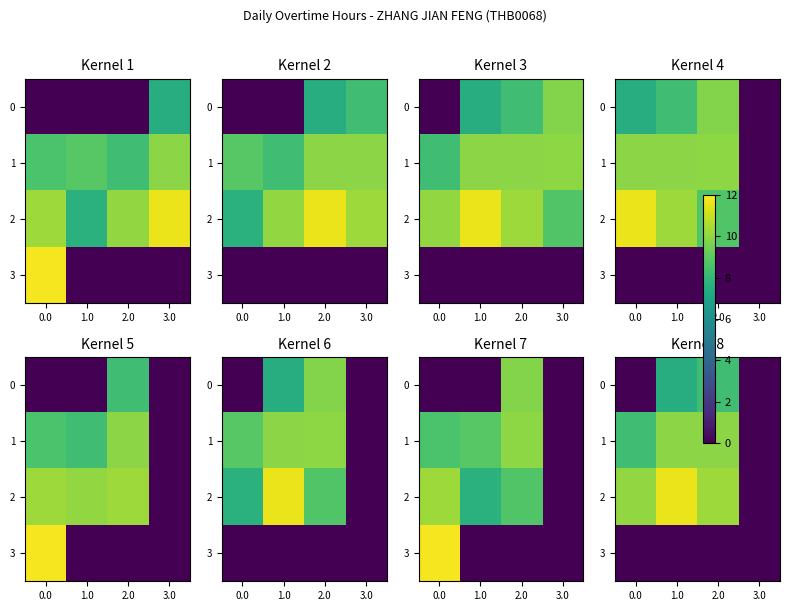

The value of 2 at 0.0 is 15.7. True or false?

False